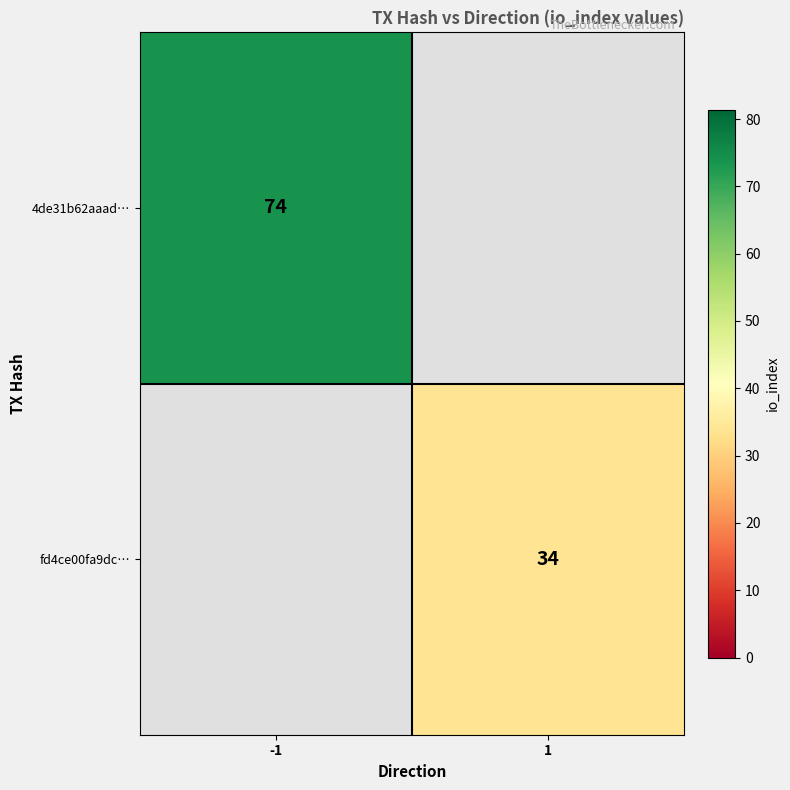

Between 1 and -1, which is larger?

-1